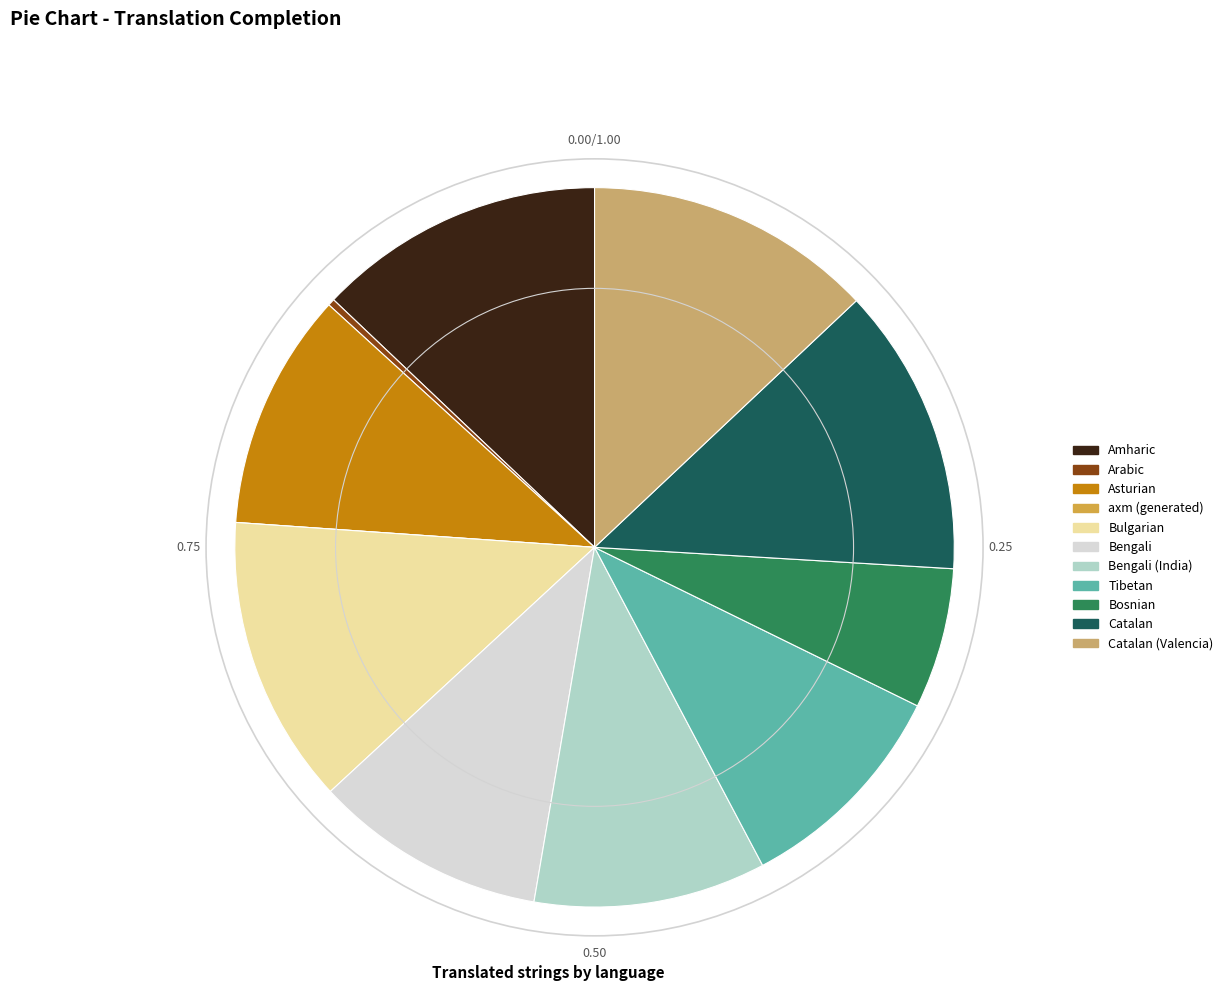

Is it true that Bengali (India) is 24% of the pie?

False